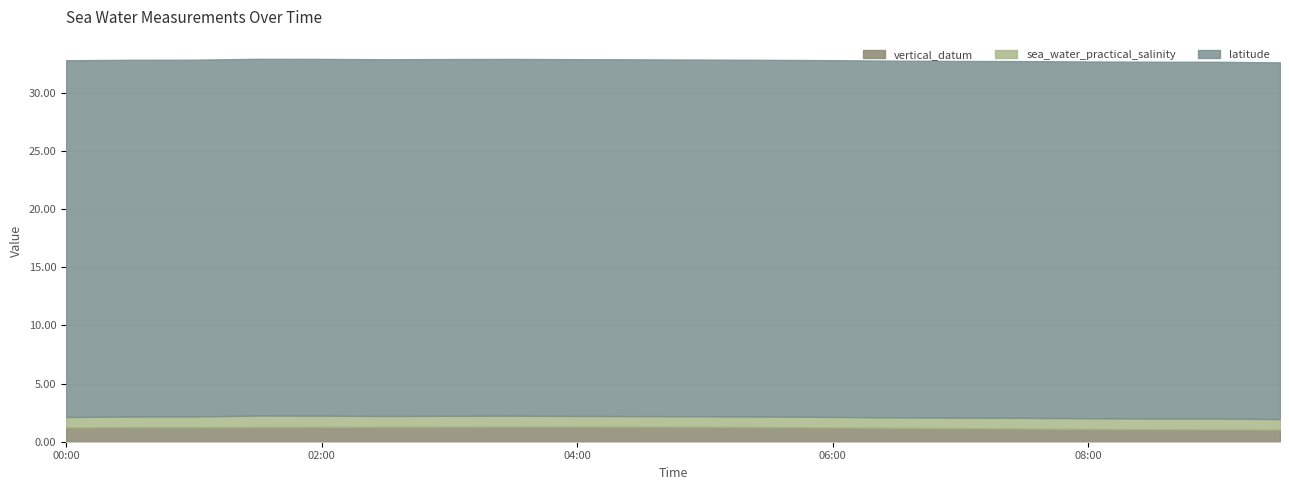

The vertical_datum series shows 1.7 at 2014-12-01T08:30. True or false?

False